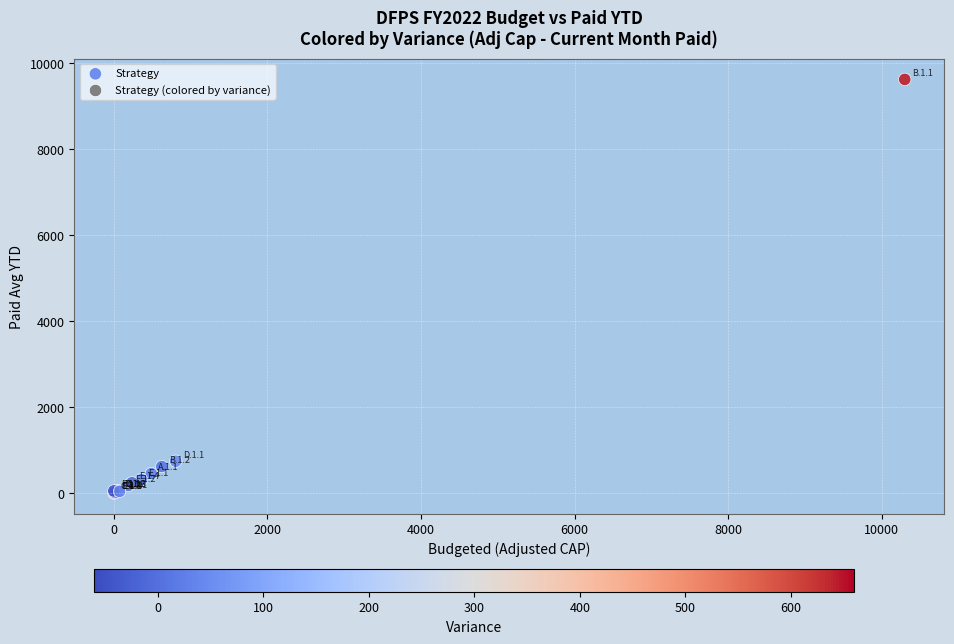

What Y value in the scatter plot is closest to 4812?

743.4